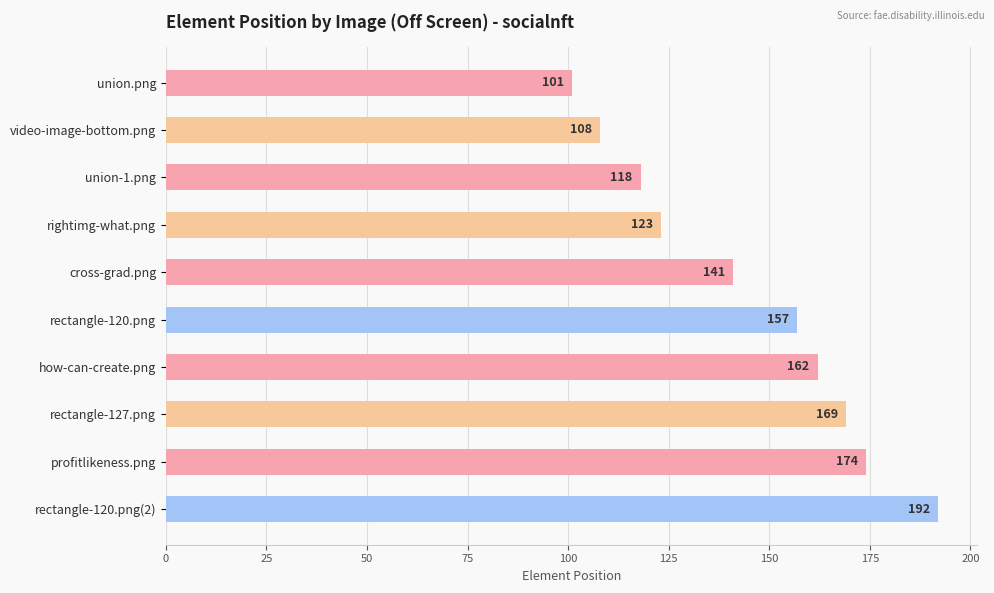

How many data points are less than 157?

5